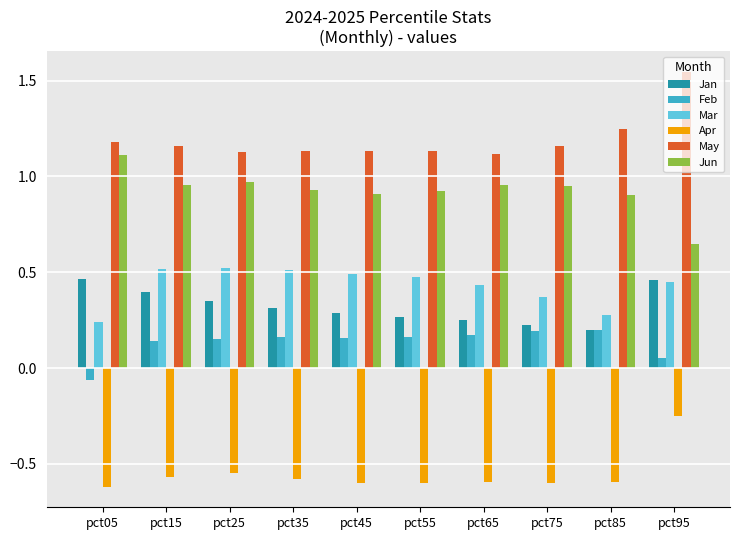

True or false: Jun has a value of 0.6 at pct35.

False